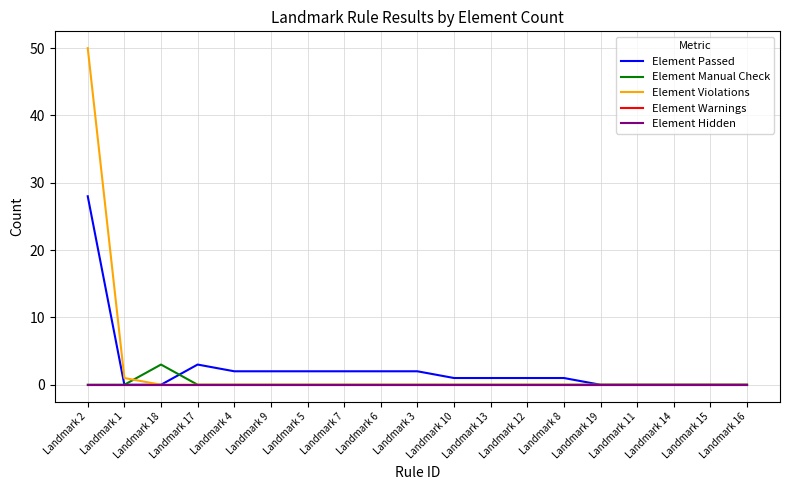

Does the chart display data point markers on the line(s)?

No